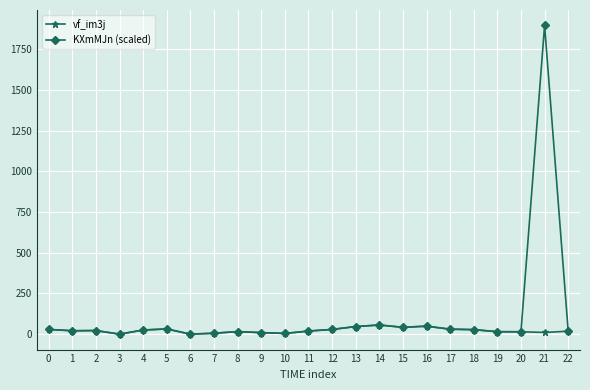

What are all the series names shown in the legend?

vf_im3j, KXmMJn (scaled)